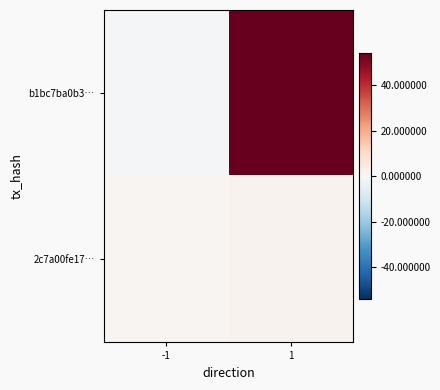

Reading right to left, extract all data points from this chart.

b1bc7ba0b3…: 1=54	-1=-1
2c7a00fe17…: 1=2	-1=1